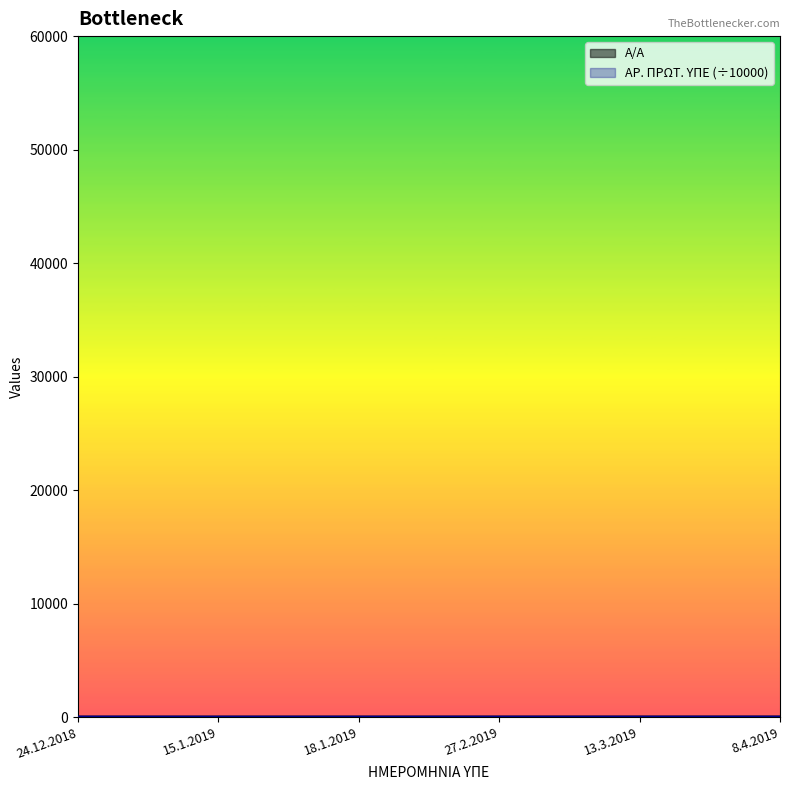

True or false: ΑΡ. ΠΡΩΤ. ΥΠΕ and Α/Α intersect in this chart.

True